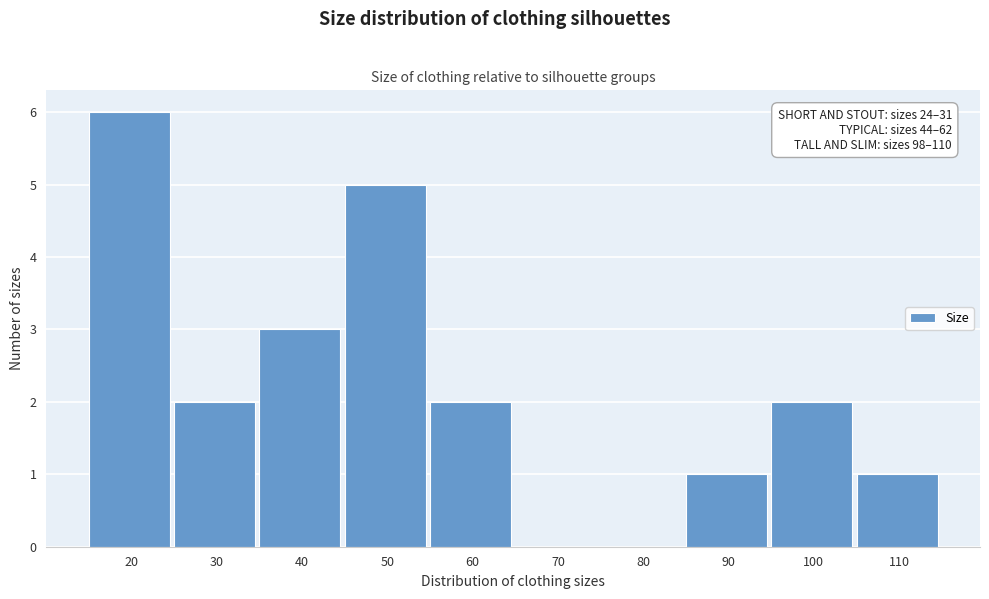

Reading left to right, extract all data points from this chart.

20=6	30=2	40=3	50=5	60=2	70=0	80=0	90=1	100=2	110=1